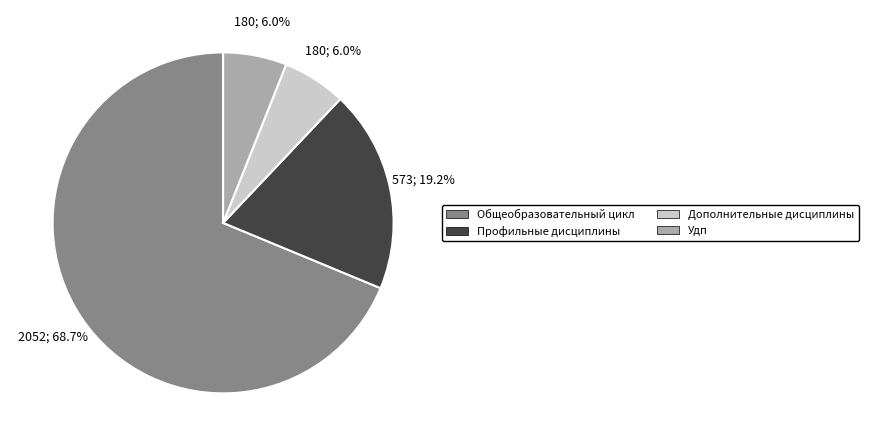

Count the number of slices in the pie.

4